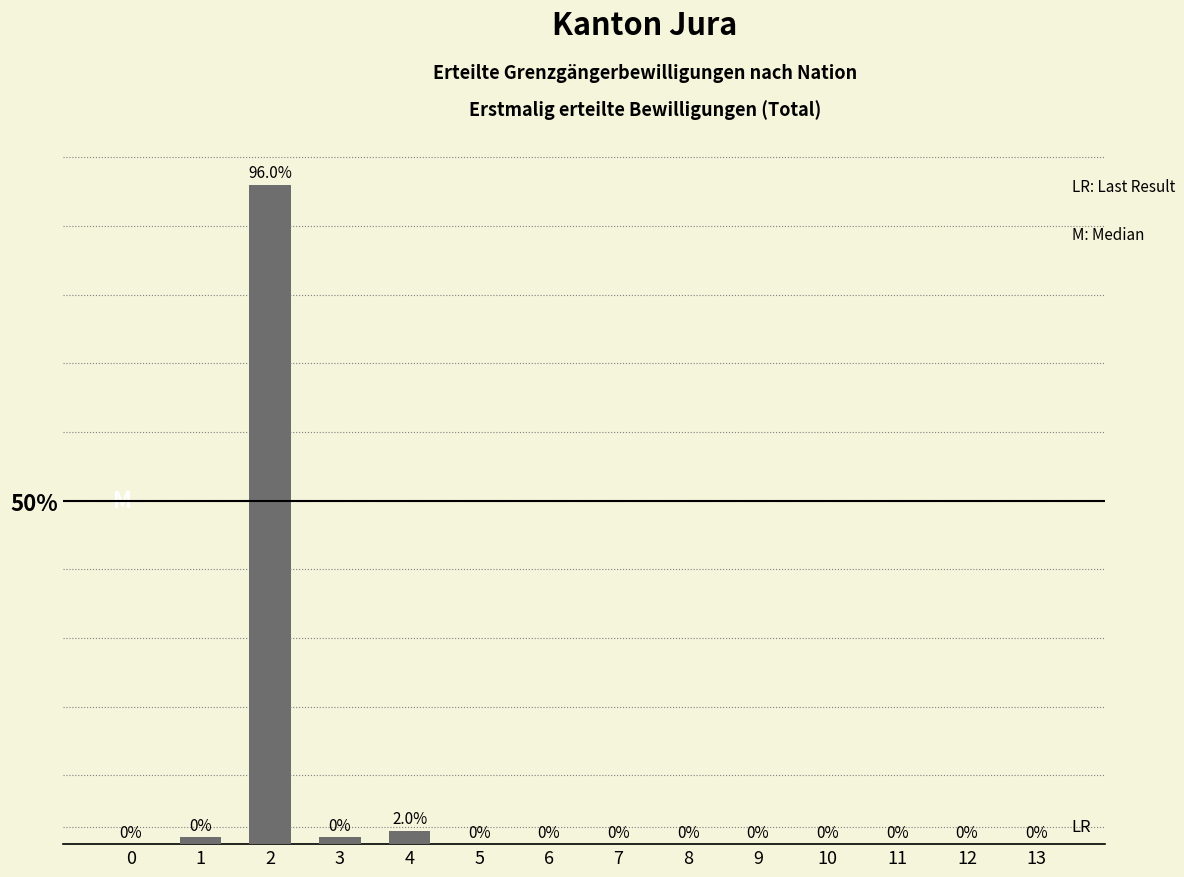

At which label is the value closest to 48?

4